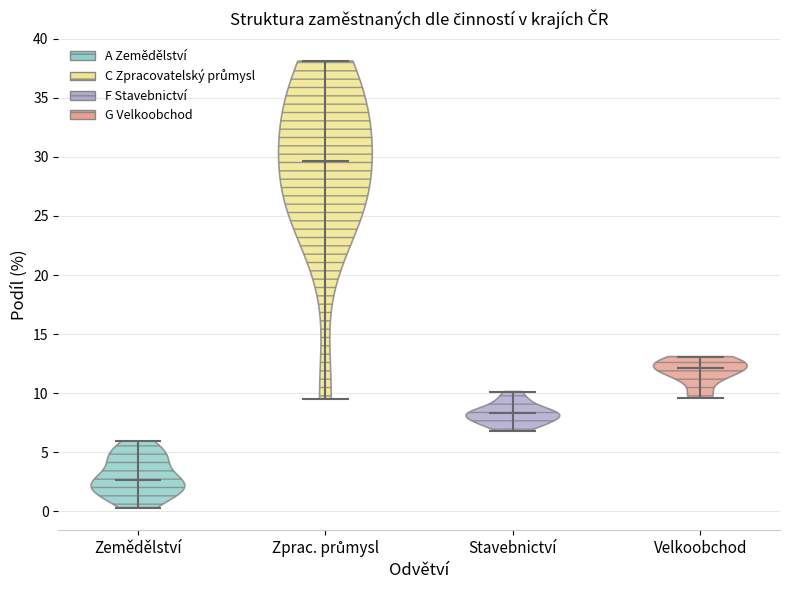

Which violin has the lowest median line?

Zemědělství